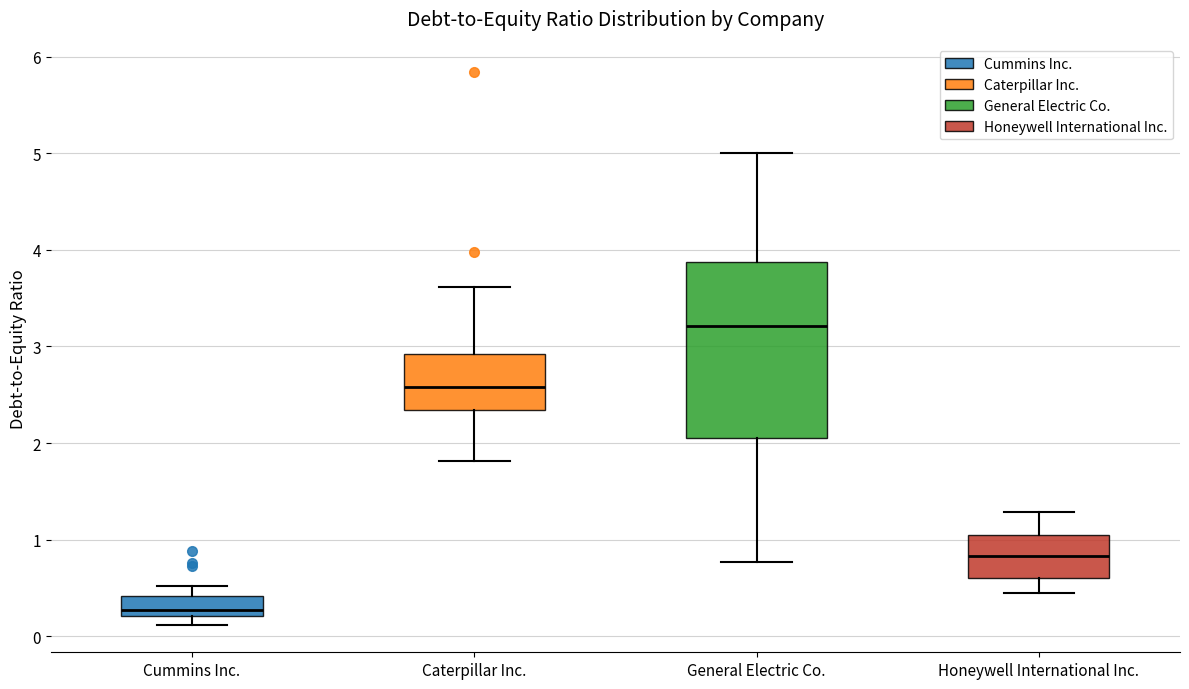

Reading left to right, read every box against the y-axis: the position of its median line, the range the box covers, and the ends of its whiskers. The values are not printed on the chart, so give them approximately, as read against the axis.

Cummins Inc.: median 0.3, box 0.2 to 0.4, whiskers 0.1 to 0.5
Caterpillar Inc.: median 2.6, box 2.3 to 2.9, whiskers 1.8 to 3.6
General Electric Co.: median 3.2, box 2.1 to 3.9, whiskers 0.8 to 5.0
Honeywell International Inc.: median 0.8, box 0.6 to 1.1, whiskers 0.5 to 1.3